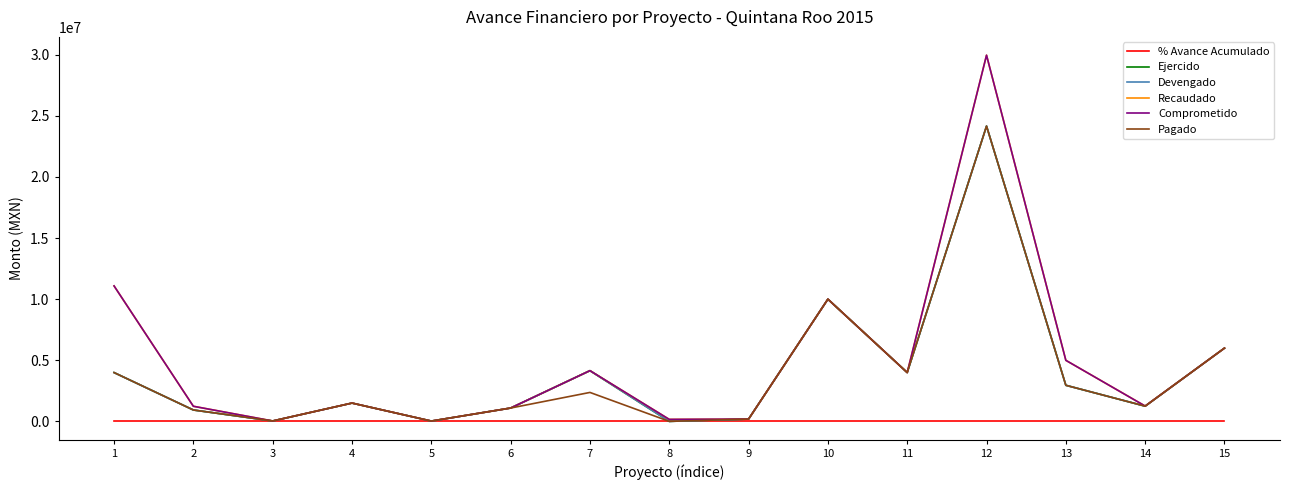

How many lines are shown in the chart?

6